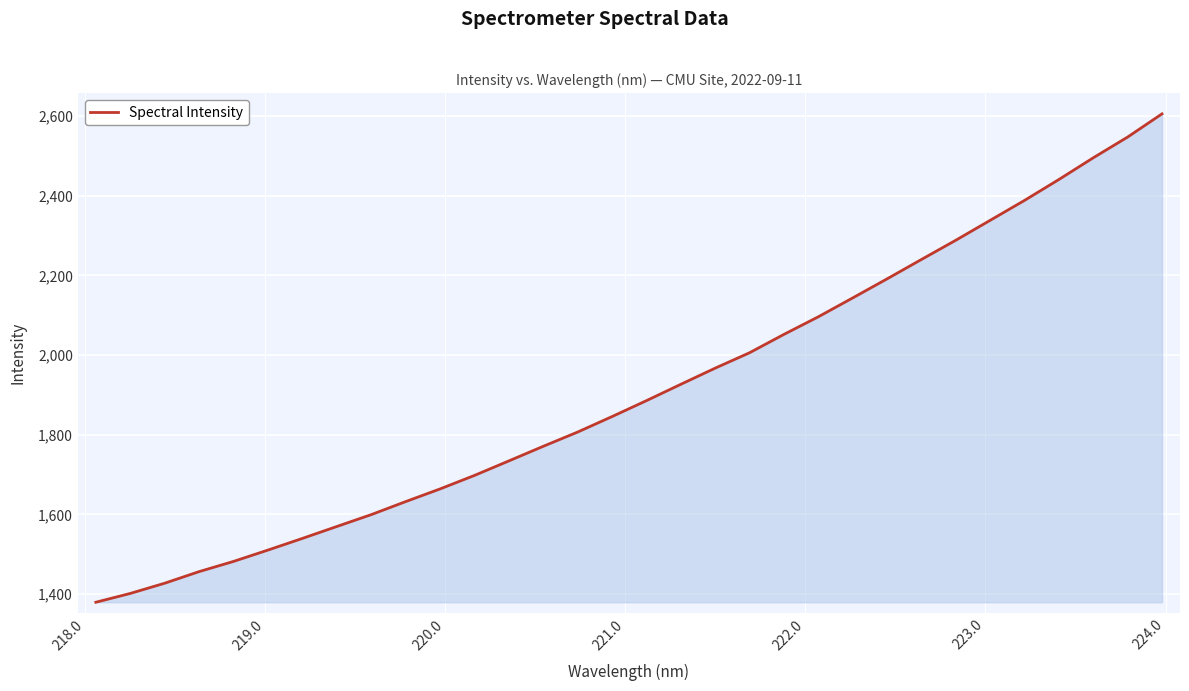

What is the greatest value displayed?

2605.1